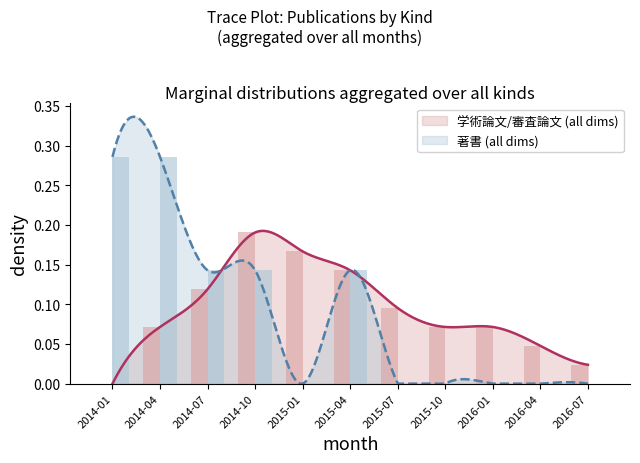

Which series has the largest range (max minus min)?

著書